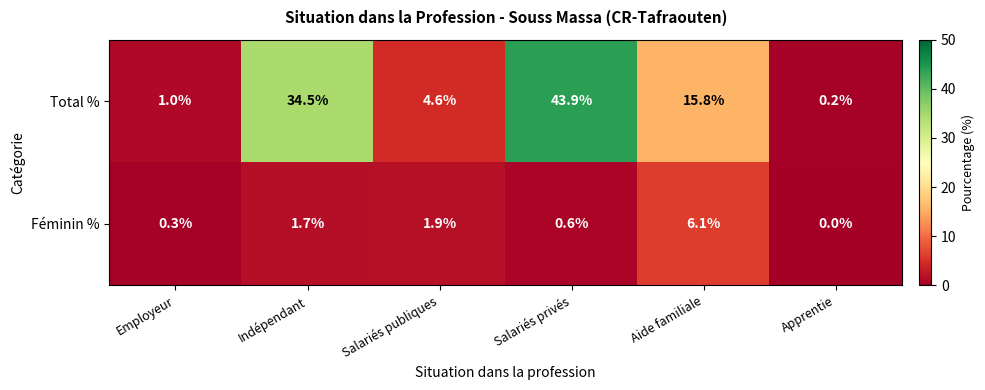

How many data points in Féminin % are less than 1?

3